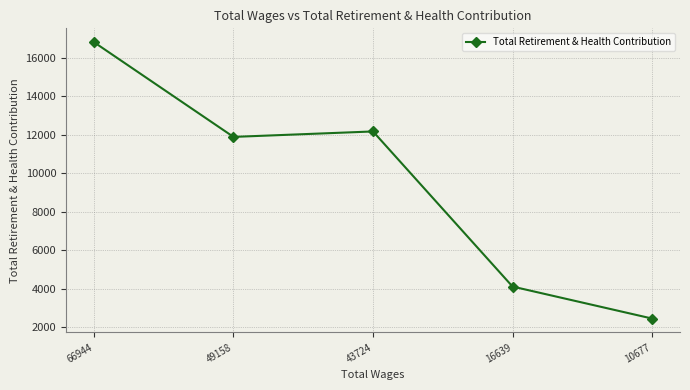

How many series are shown in this chart?

1